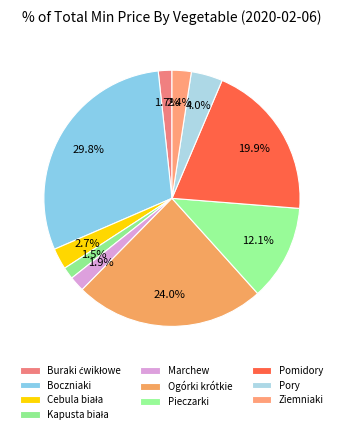

Which slice is the largest?

Boczniaki